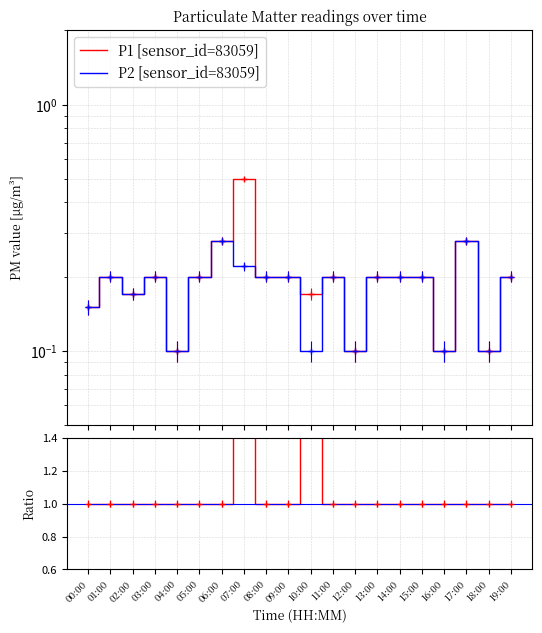

Count the number of categories in the chart.

20